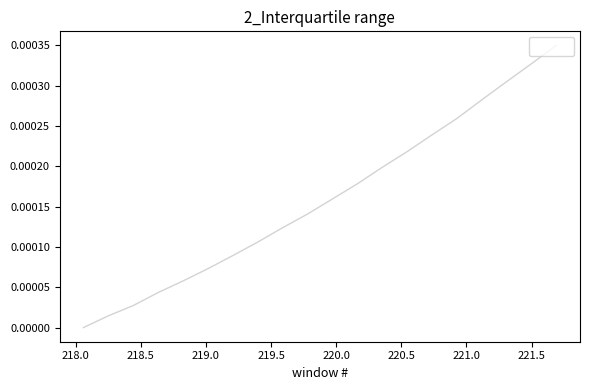

How many lines are shown in the chart?

1